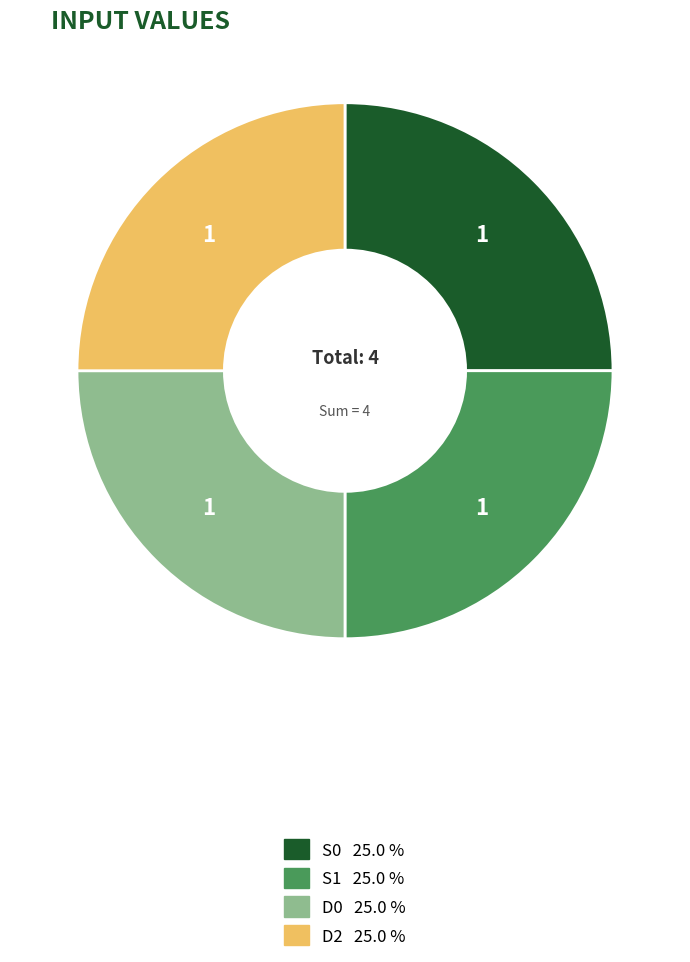

Is there any slice that represents more than half of the pie?

No